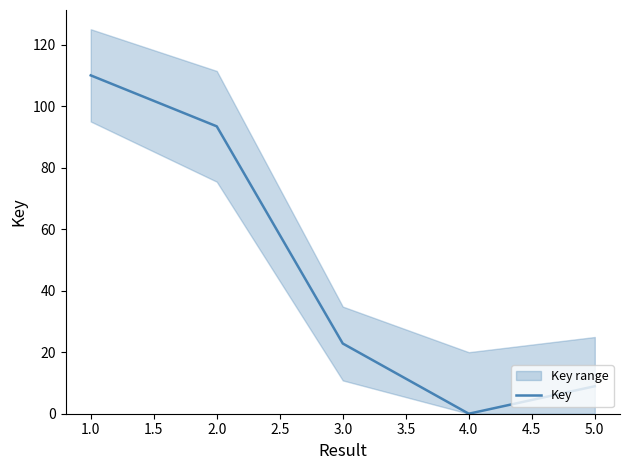

What is the value of the 5th point from the left?

8.9